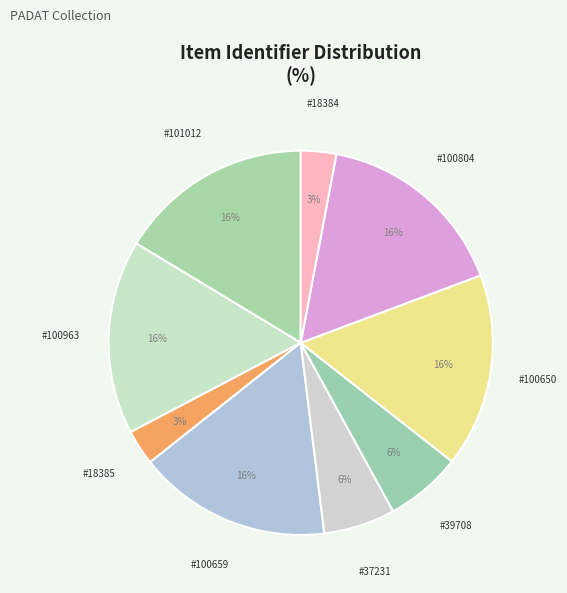

Is #18384 the majority of the pie?

No